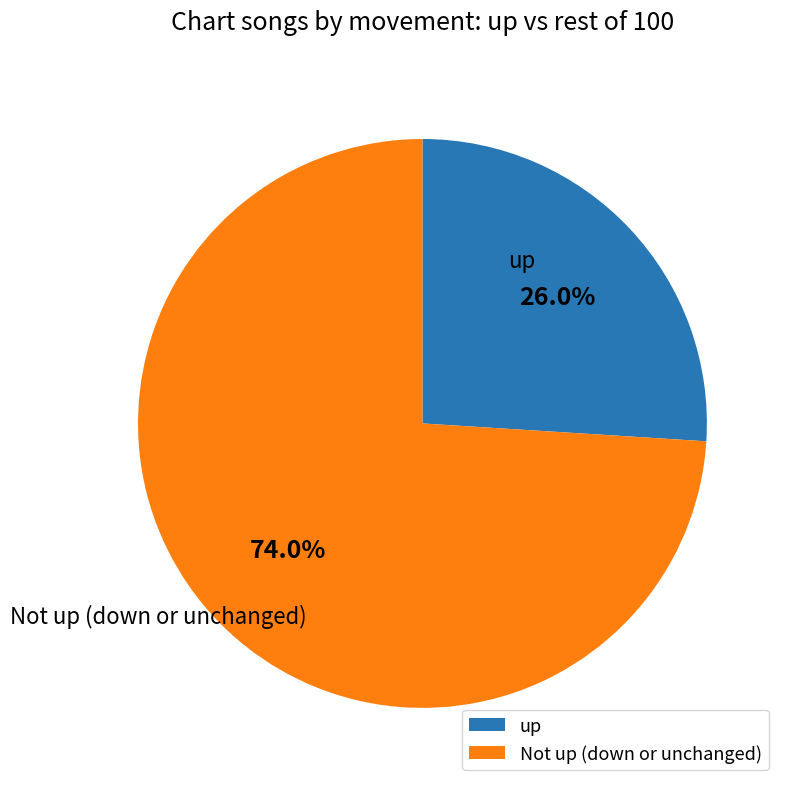

What is the majority slice?

Not up (down or unchanged)